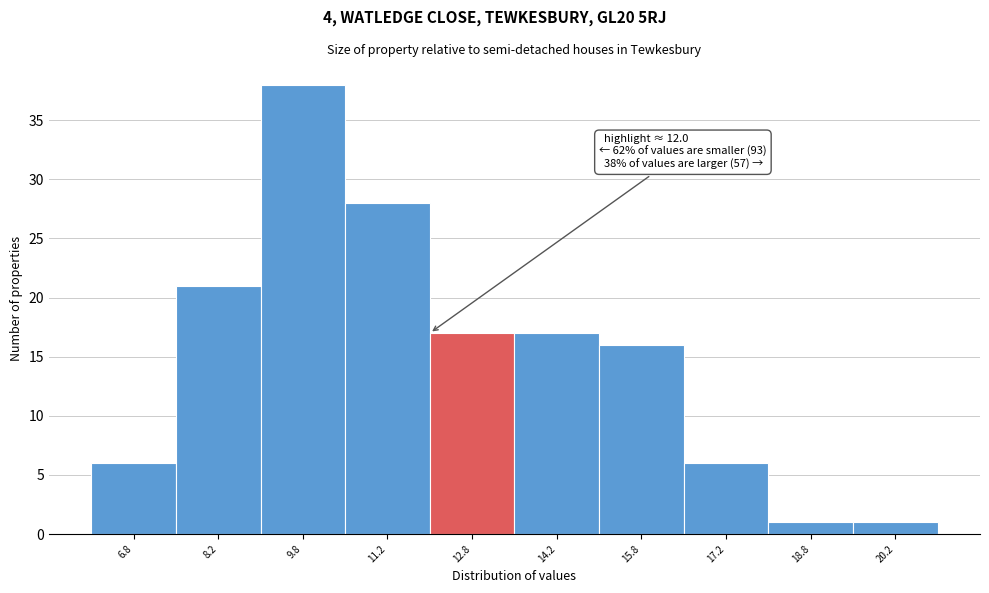

Over which range of the x-axis is the bar tallest?

9.0 to 10.5